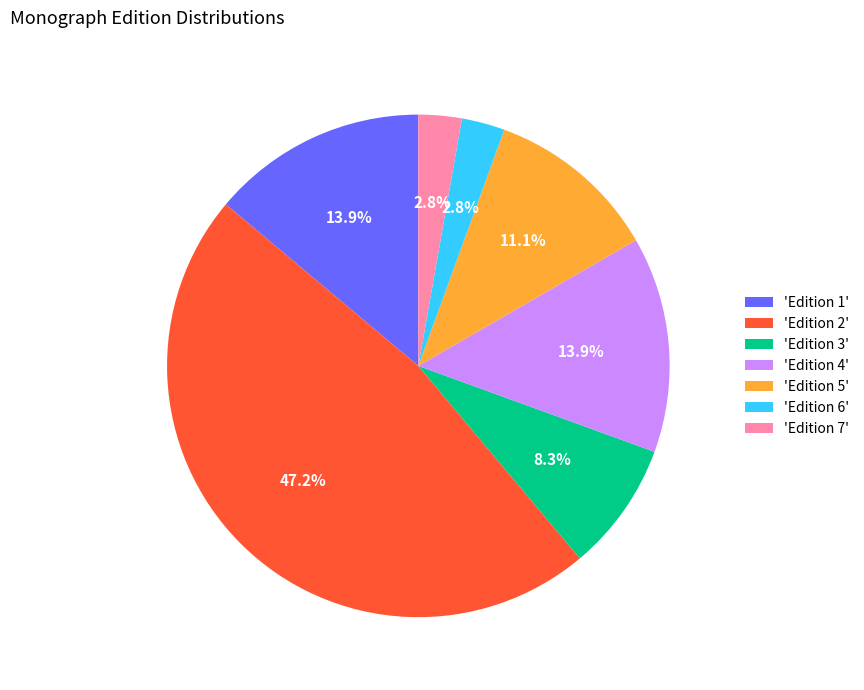

Which slice is the largest?

'Edition 2'